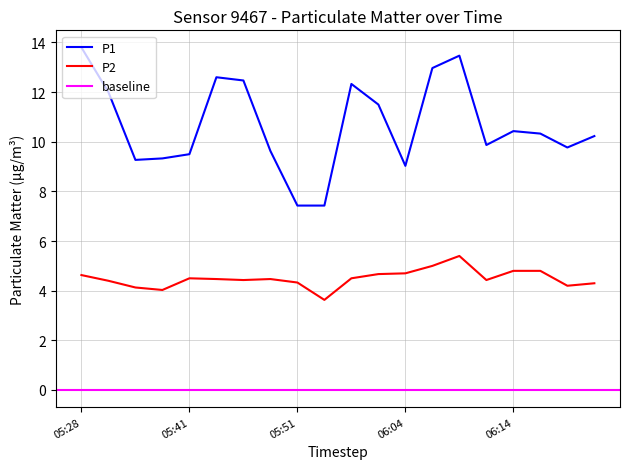

How many interior local valleys does the P2 series have?

5